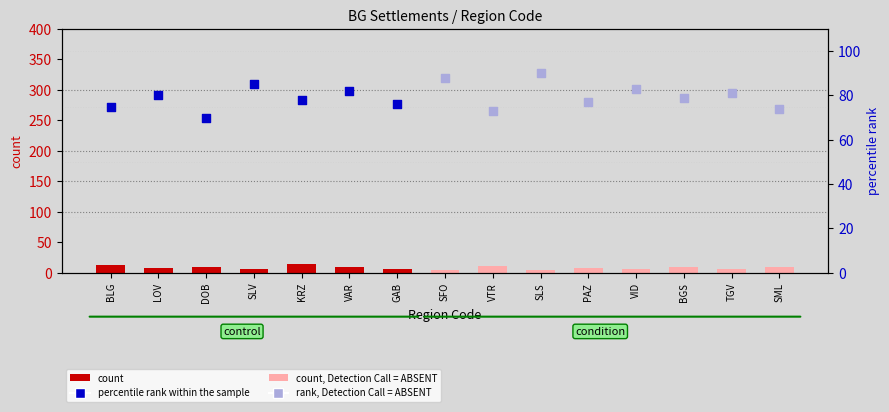

Between SLV and KRZ, which is larger?

KRZ